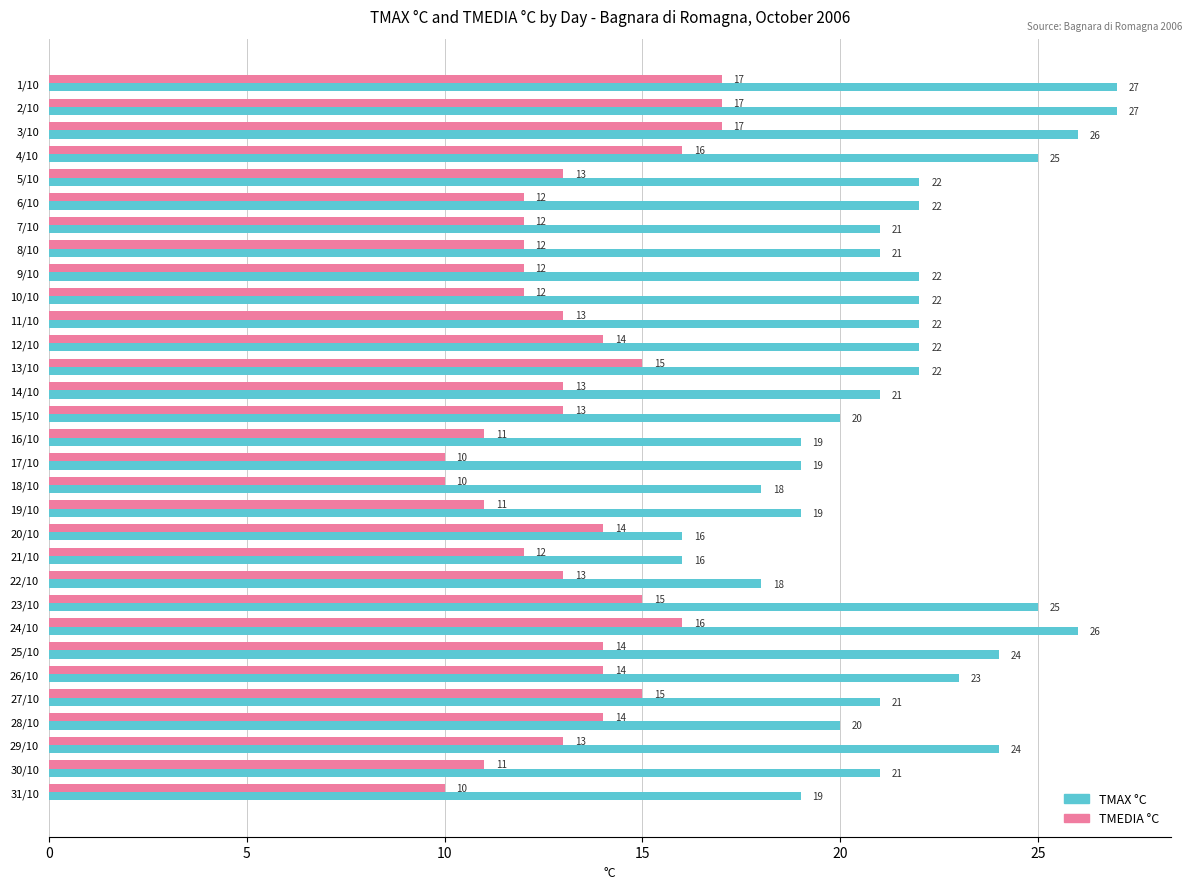

Between 17/10 and 20/10, which series saw the biggest shift?

TMEDIA °C